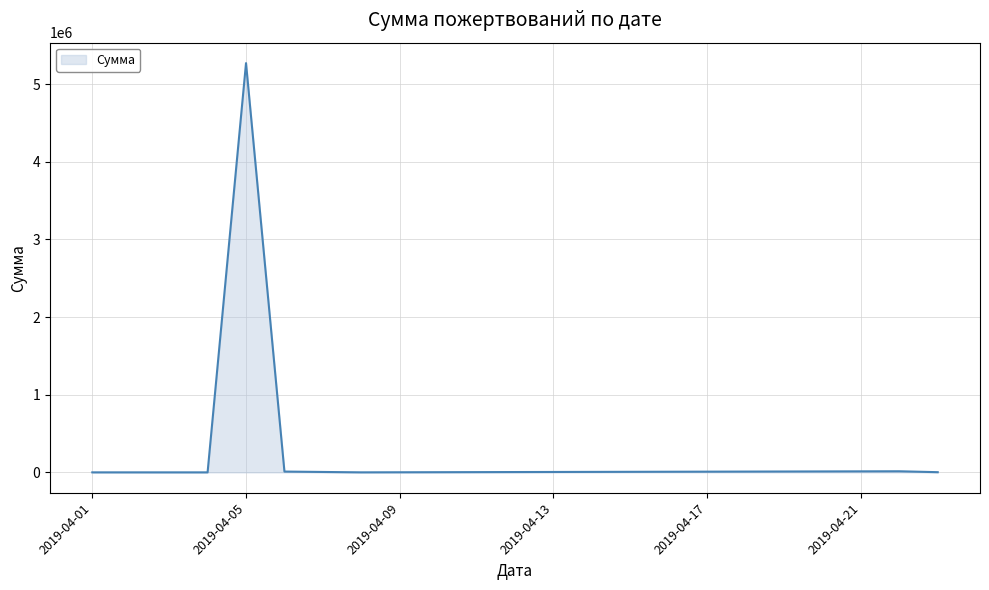

What is the difference between the maximum and minimum values?

5271141.0